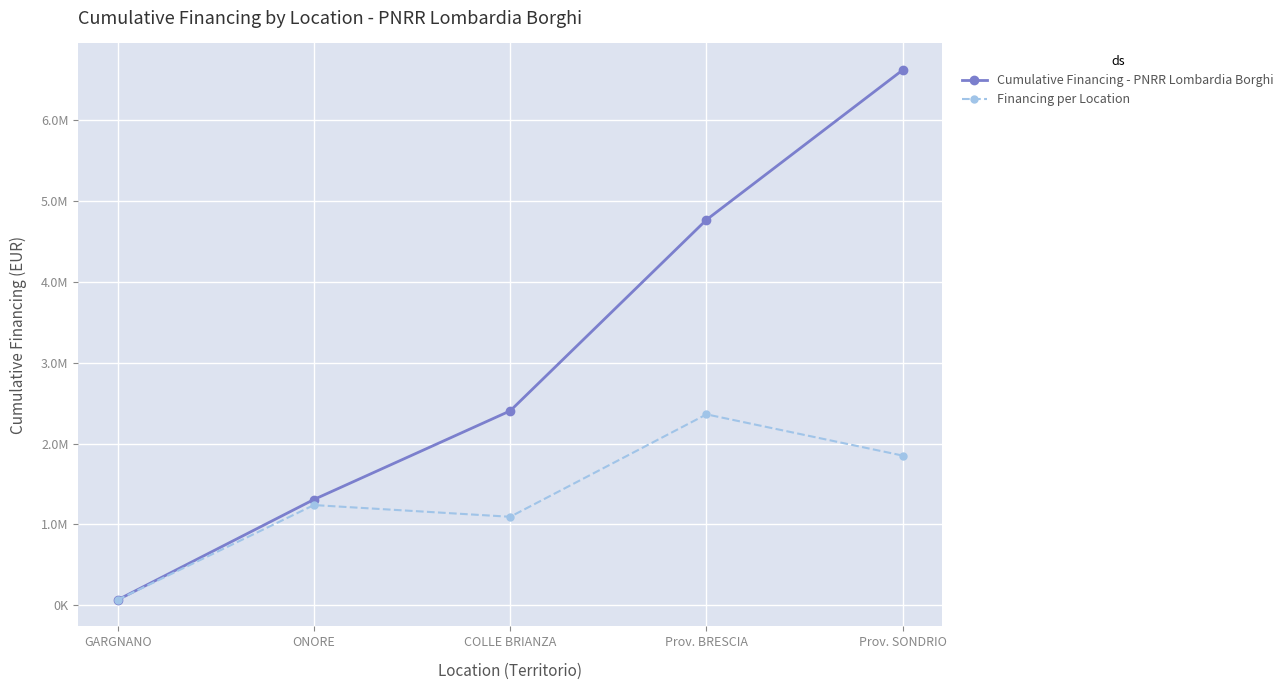

What are all the series names shown in the legend?

Cumulative Financing - PNRR Lombardia Borghi, Financing per Location